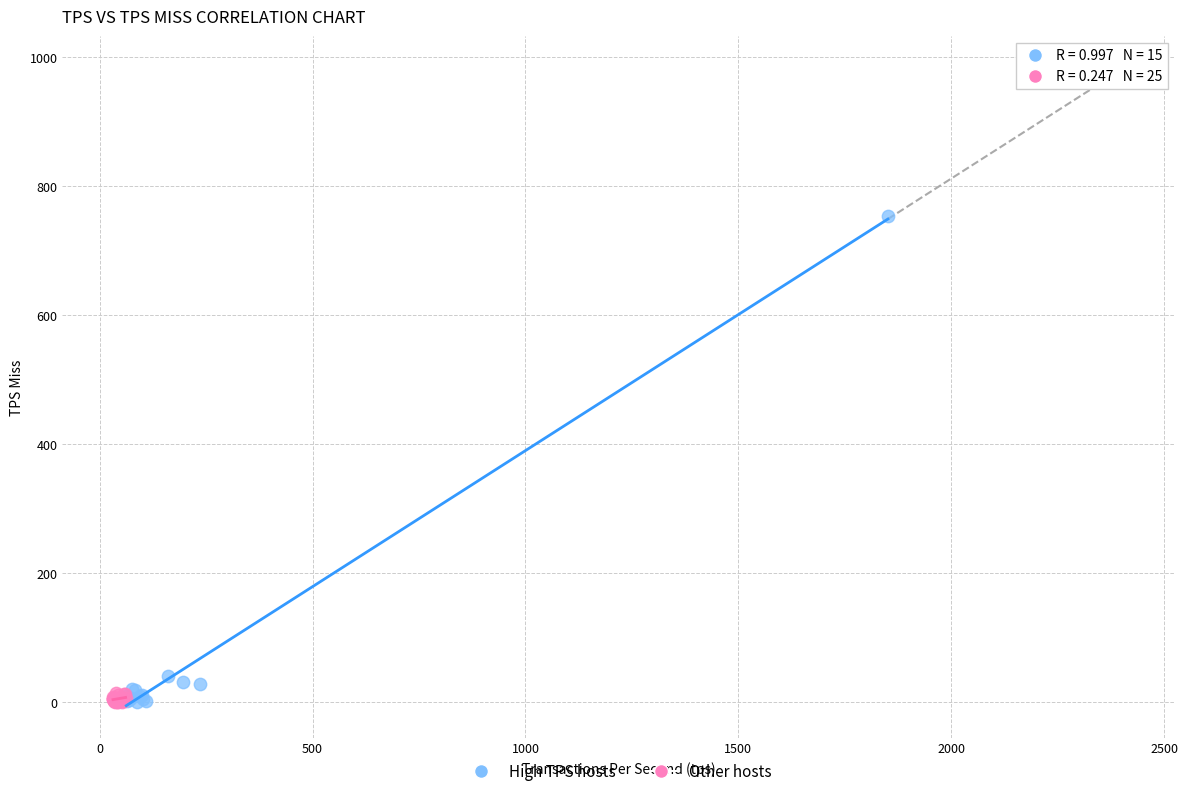

Which series has the widest spread of Y values?

High TPS hosts